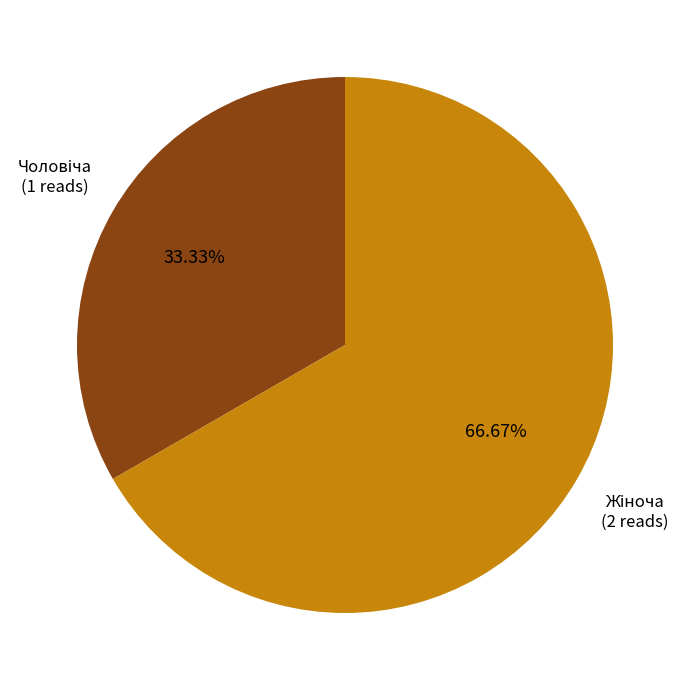

Does any single category account for the majority?

Yes